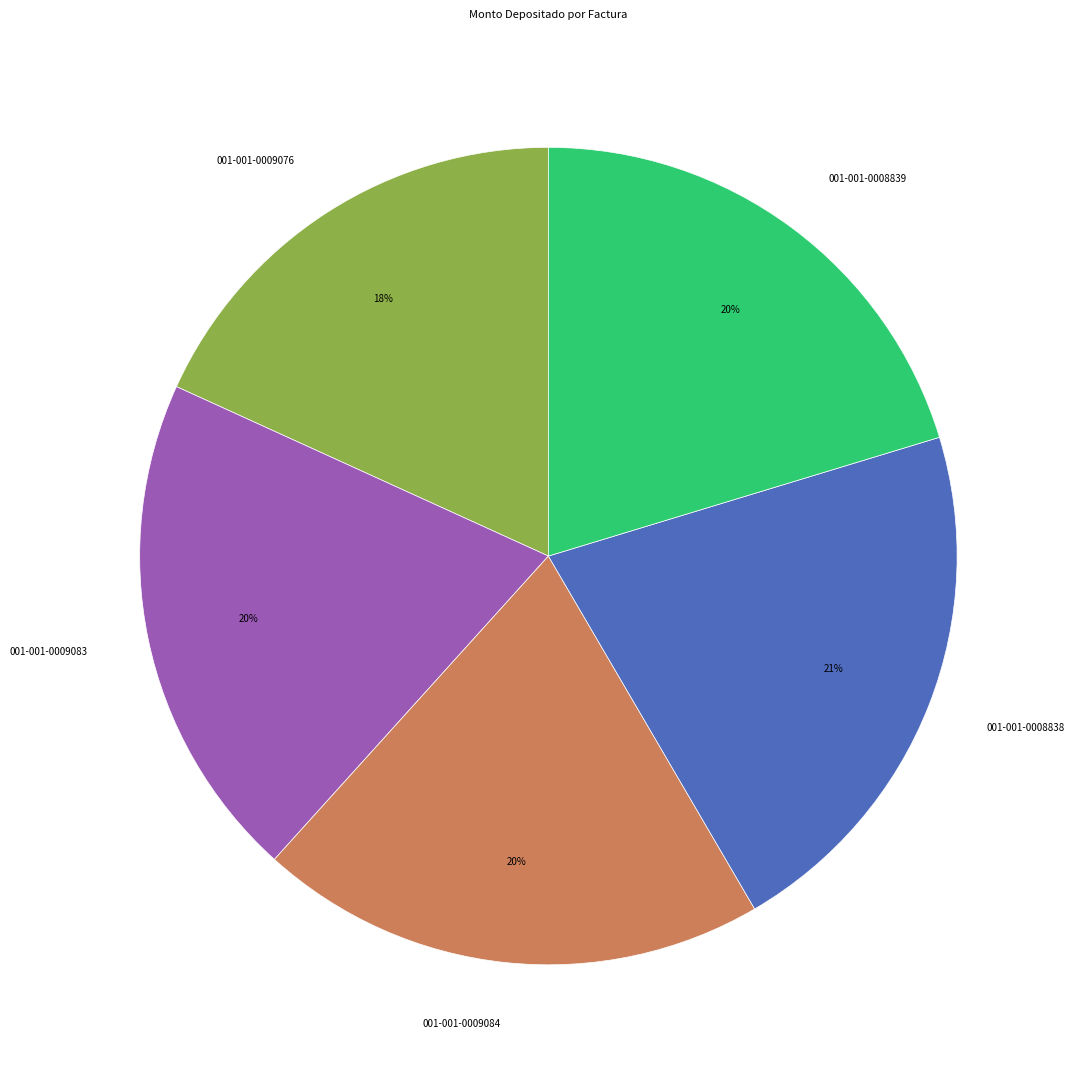

To the nearest percent, what is the average slice percentage?

20%